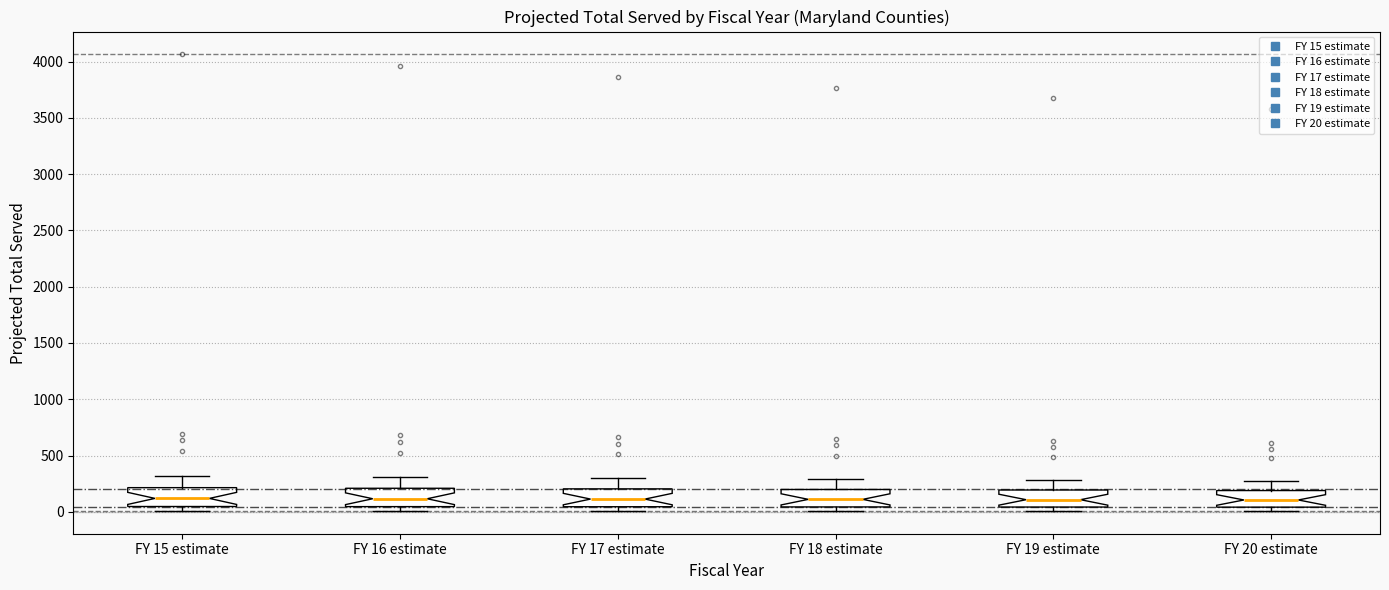

Reading left to right, transcribe this box plot: for each box, give where its median line is, the range the box spans, and where its two whiskers end, as read against the y-axis. The values are not printed on the chart, so give them approximately, as read against the axis.

FY 15 estimate: median 100, box 50 to 200, whiskers 0 to 300
FY 16 estimate: median 100, box 50 to 200, whiskers 0 to 300
FY 17 estimate: median 100, box 50 to 200, whiskers 0 to 300
FY 18 estimate: median 100, box 50 to 200, whiskers 0 to 300
FY 19 estimate: median 100, box 50 to 200, whiskers 0 to 300
FY 20 estimate: median 100, box 50 to 200, whiskers 0 to 300